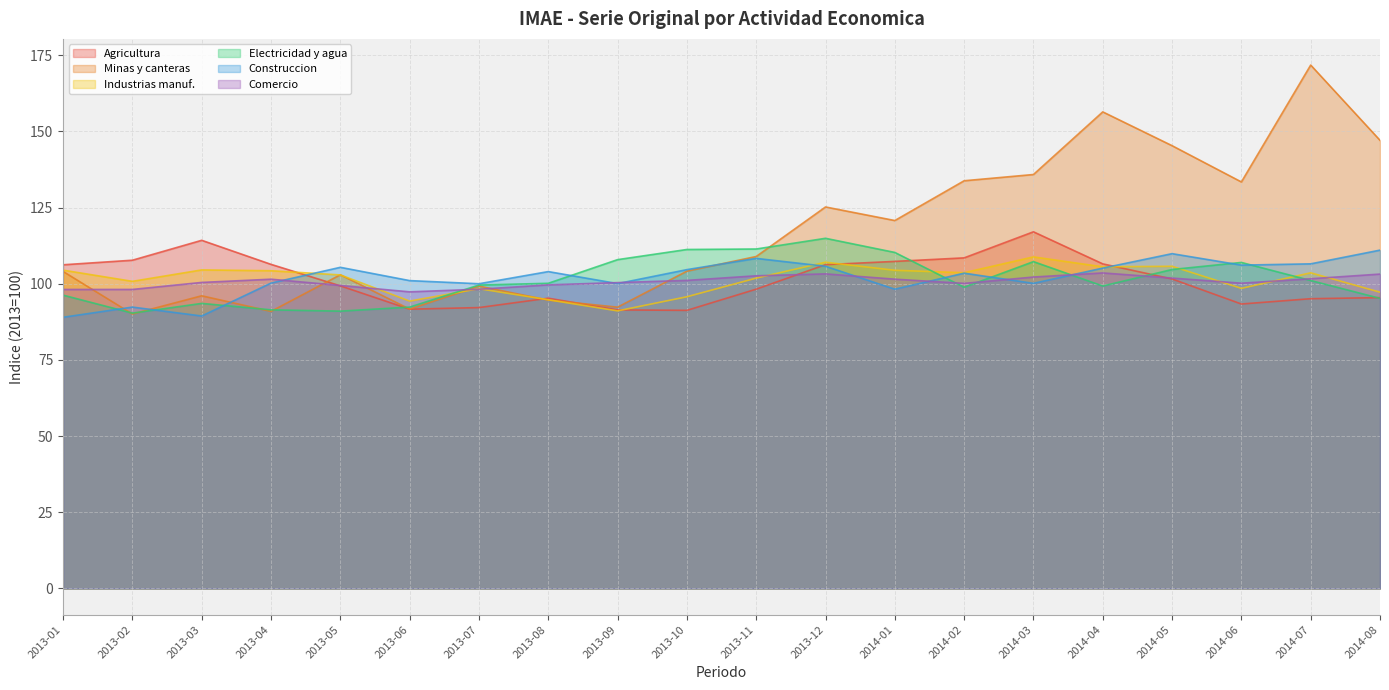

What is the total value across all series at 2014-03?

671.2